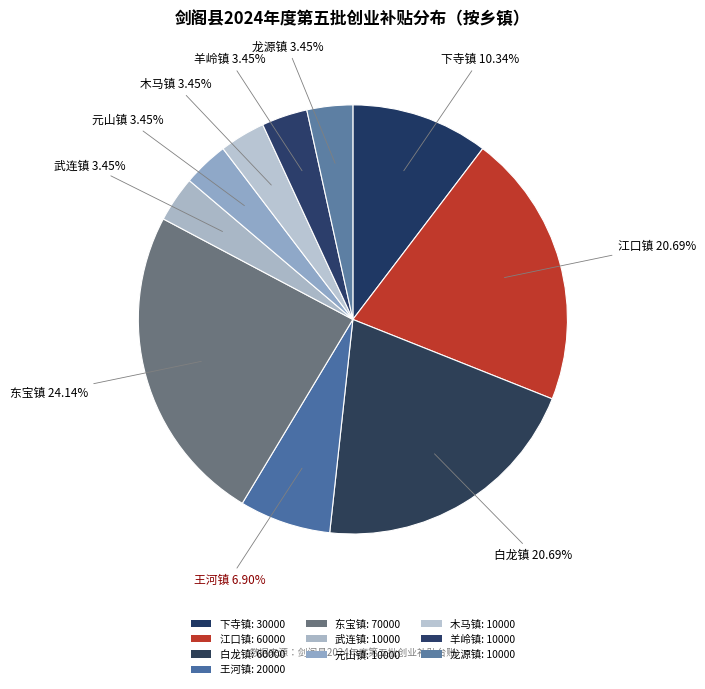

How many slices are in this pie chart?

10